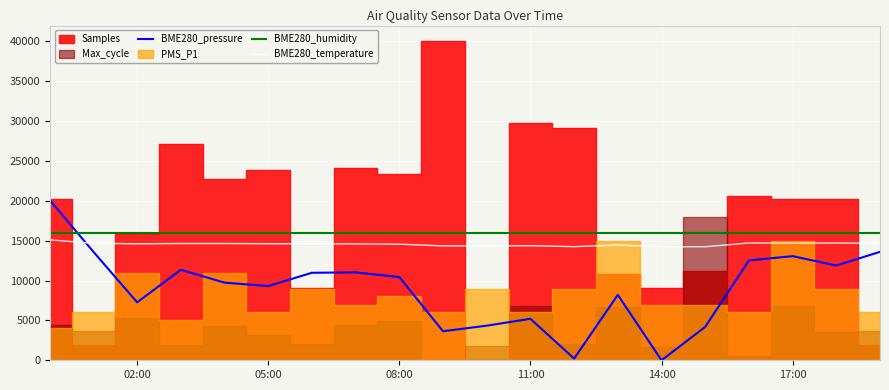

The value of BME280_humidity at 02:00 is 16000.0. True or false?

True